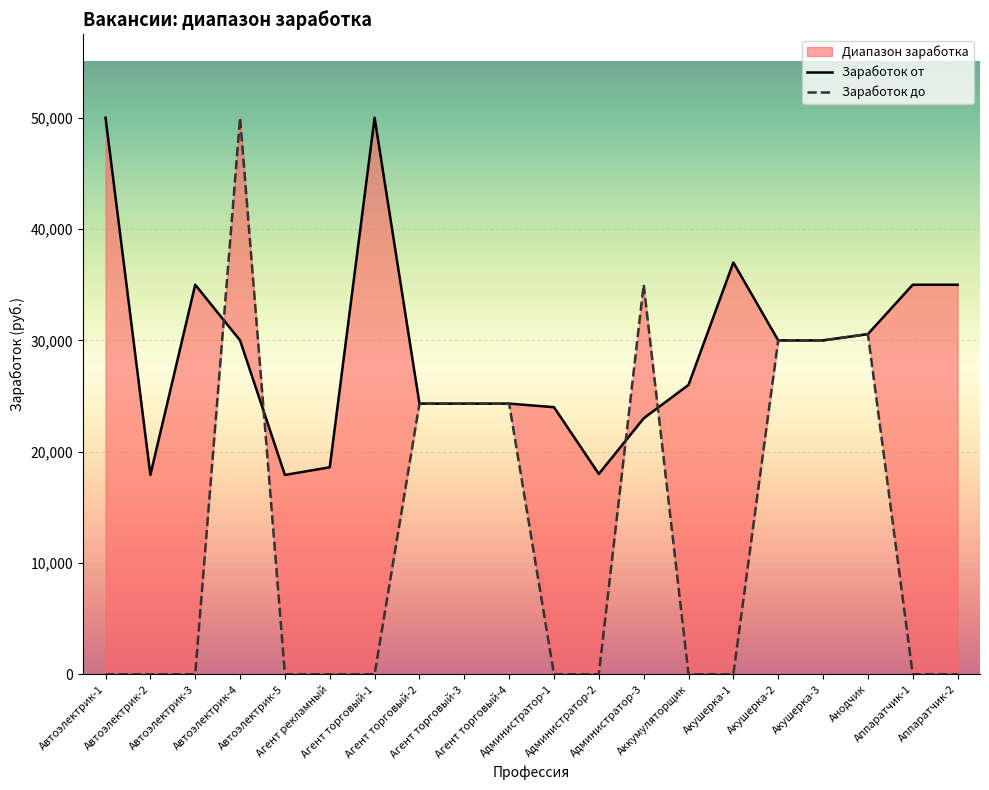

What is the sum of the Заработок от values at Акушерка-3 and Автоэлектрик-3?

65000